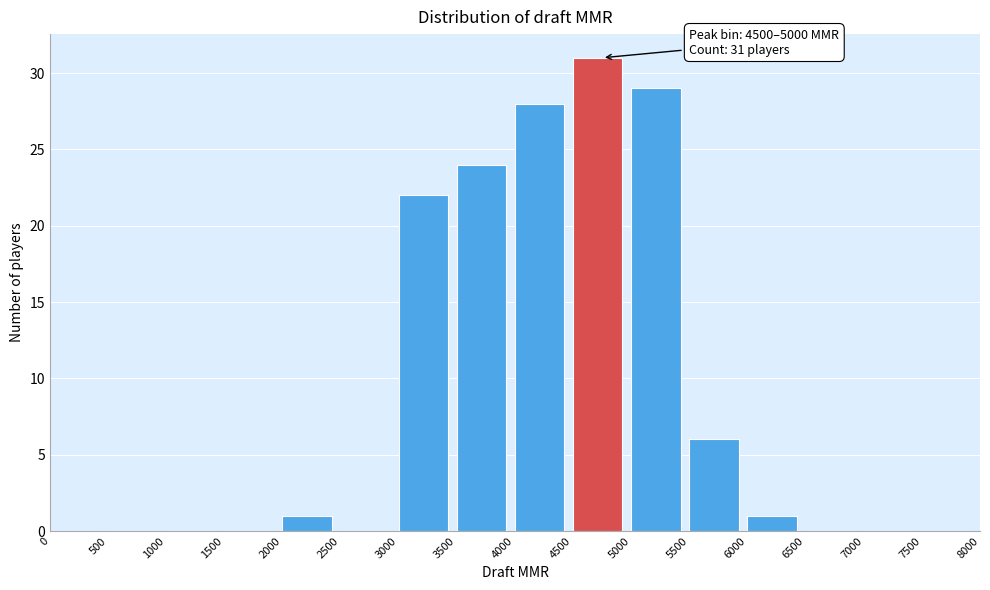

Which range on the x-axis has the tallest bar?

4500 to 5000